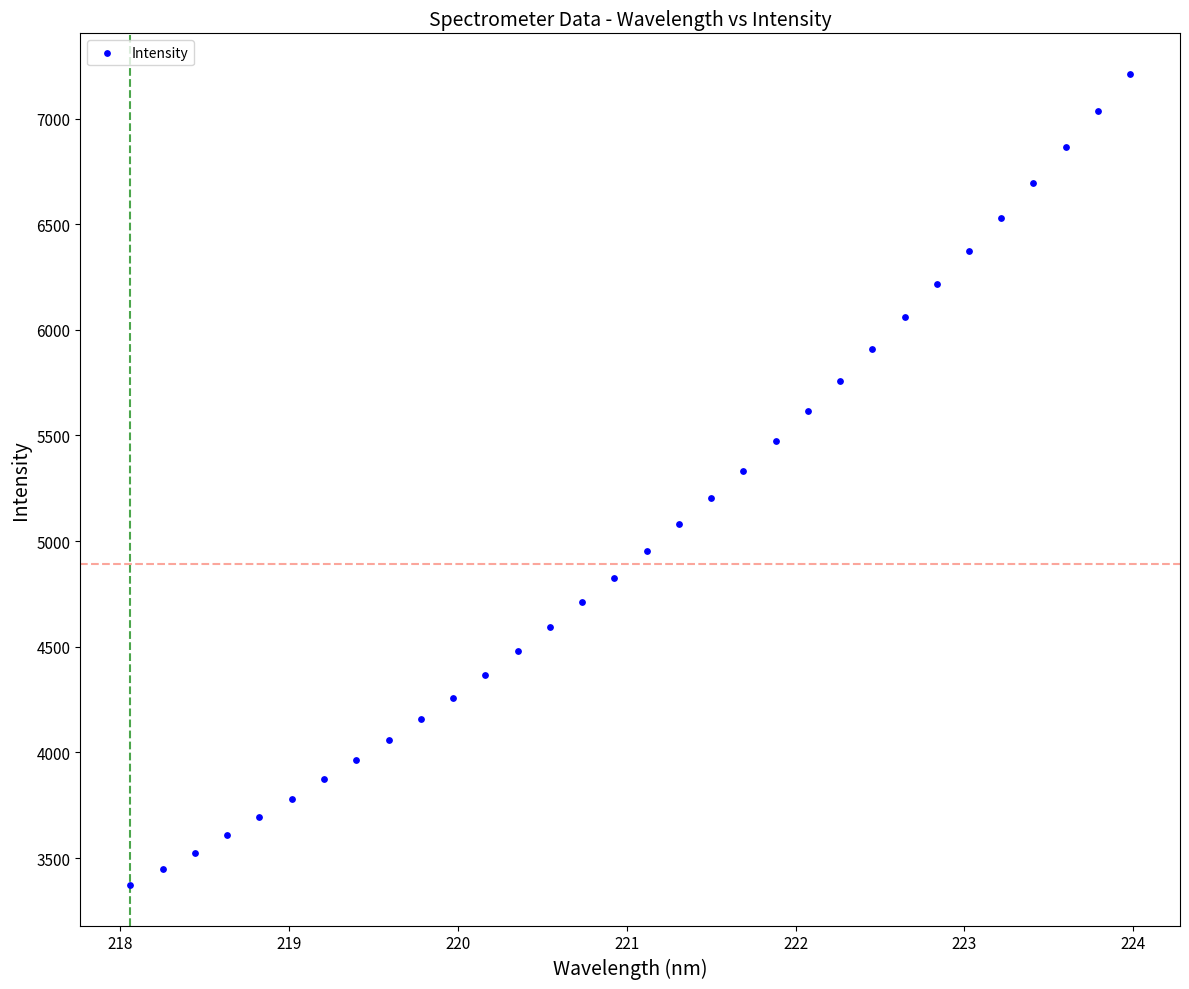

What is the range of X values (max minus min)?

5.9